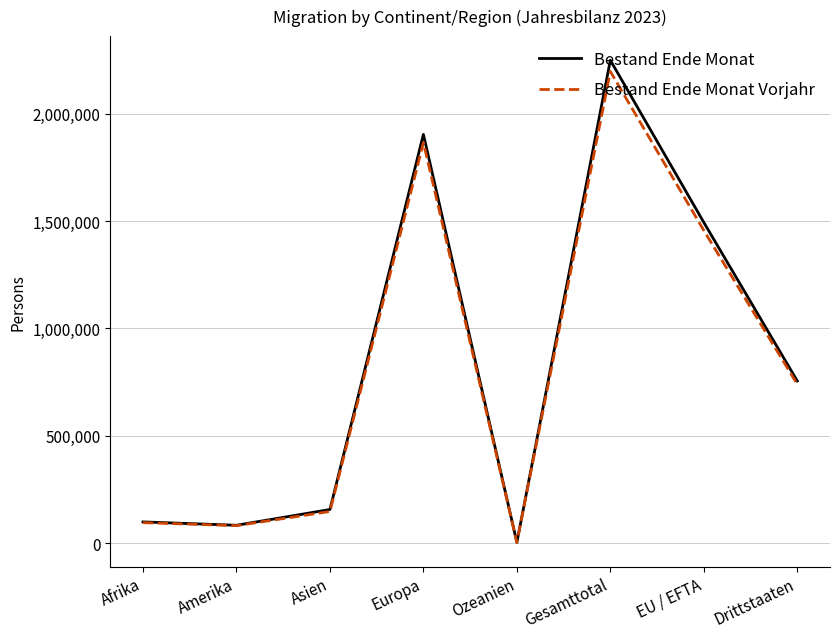

How many lines are shown in the chart?

2